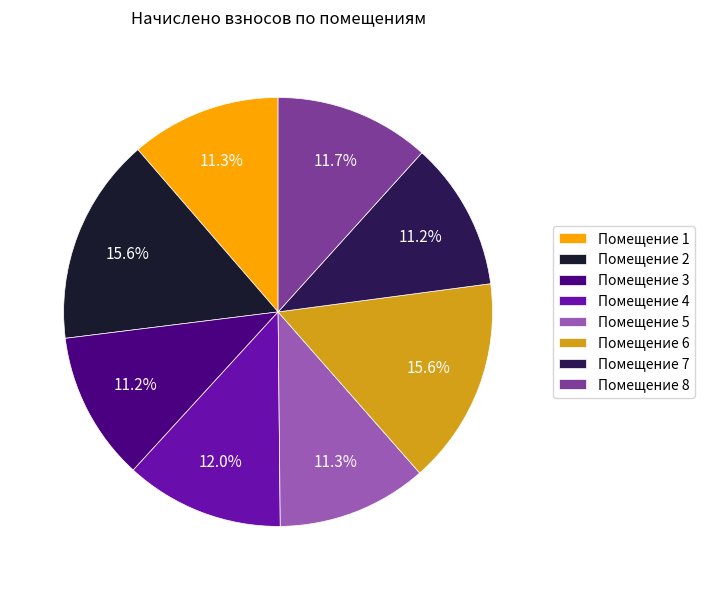

How much of the chart is everything except Помещение 5?

88.7%